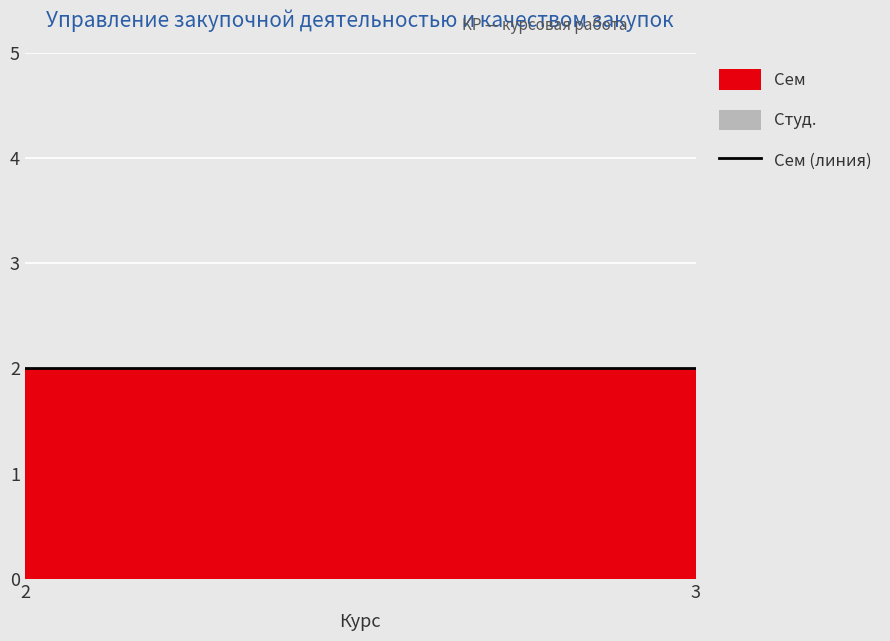

Which label corresponds to the smallest value in the chart?

2